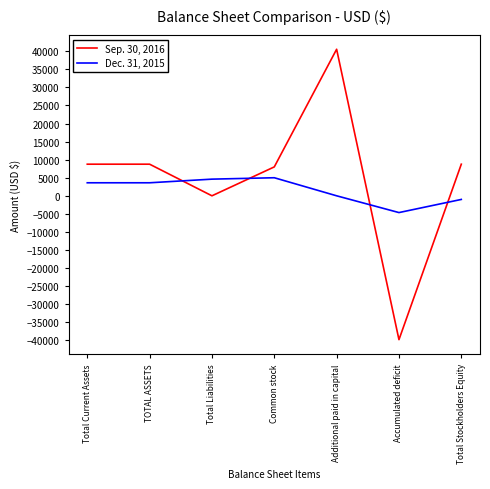

The Sep. 30, 2016 series shows 5821 at Total Current Assets. True or false?

False